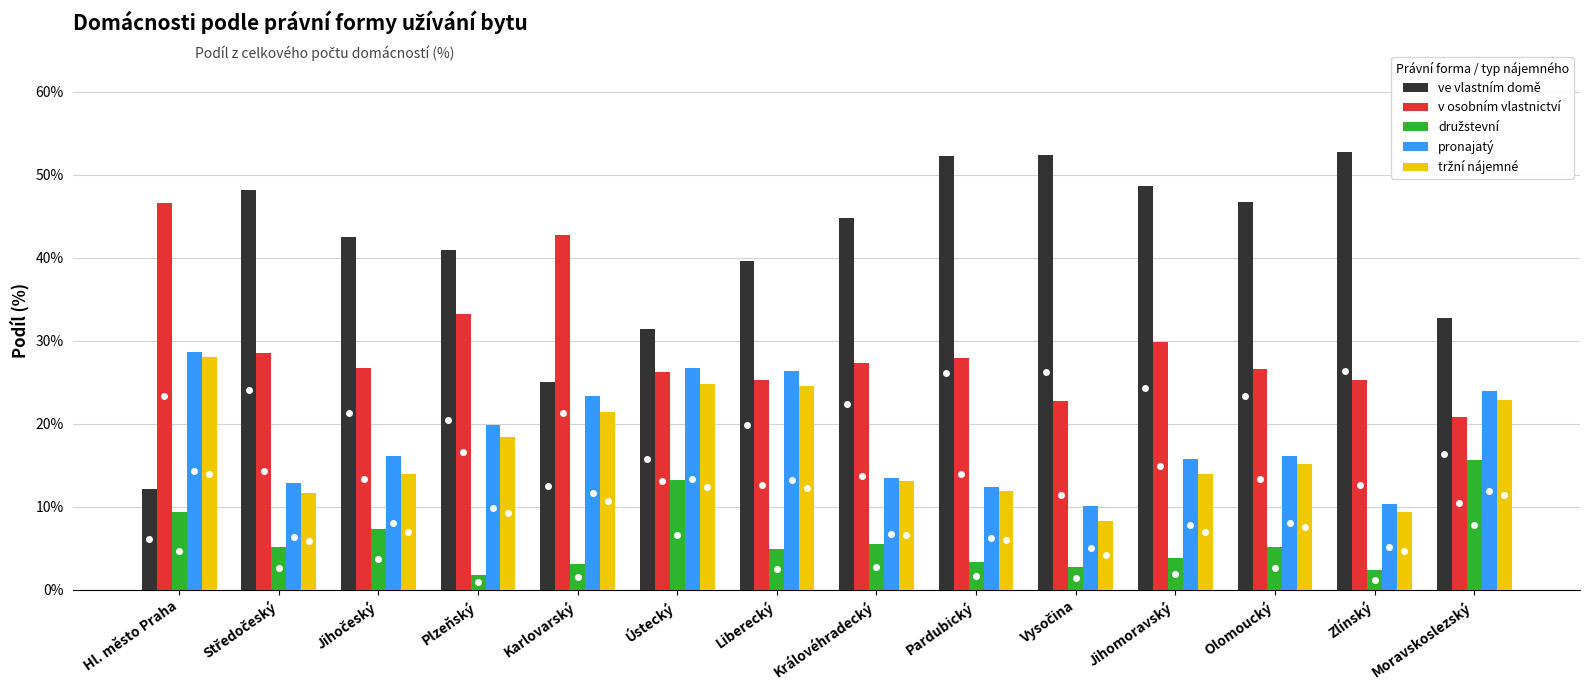

What is the difference between the highest and lowest values at Ústecký?

18.2